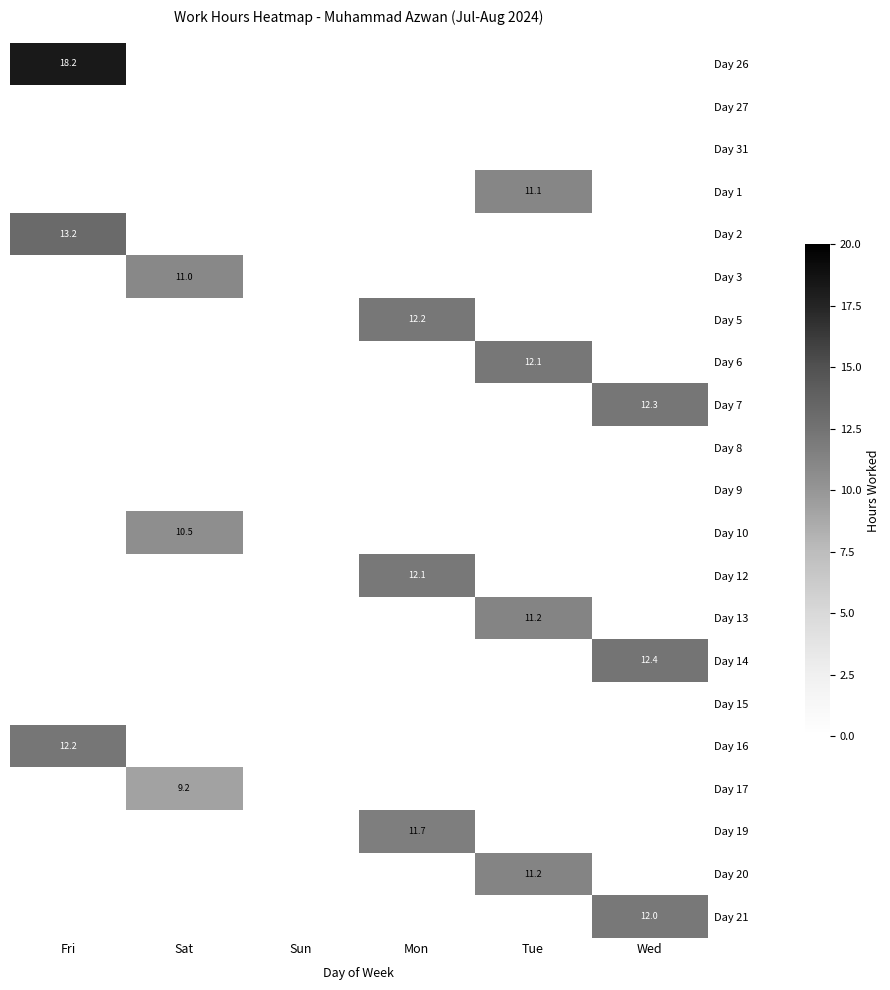

Which series has the largest range (max minus min)?

Day 26